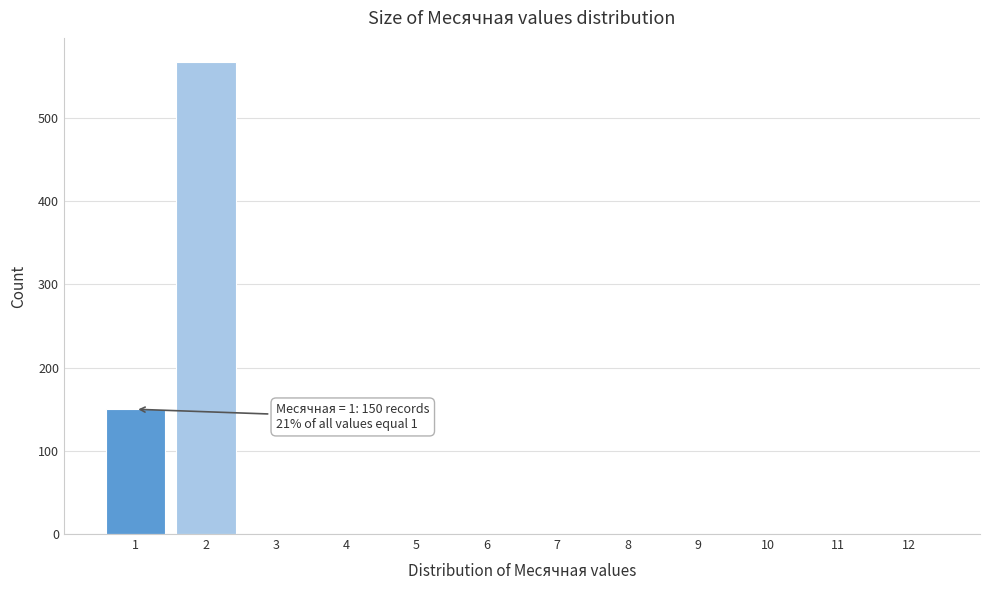

Which range on the x-axis has the tallest bar?

1.5 to 2.5